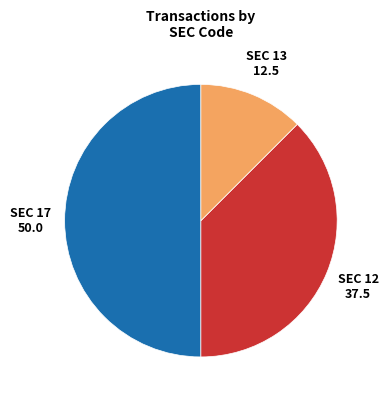

Does SEC 12 represent more than half of the total?

No